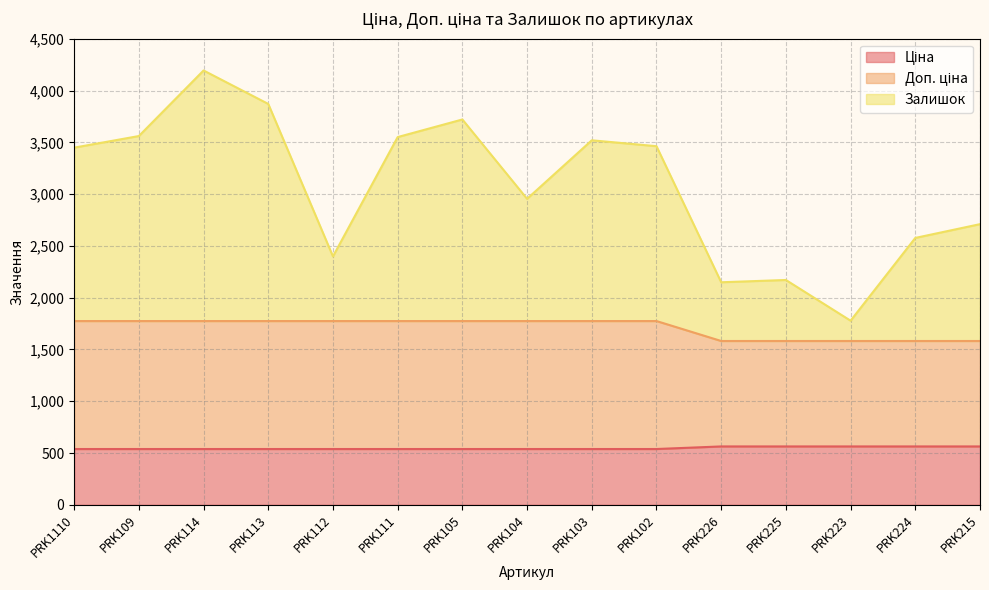

What is the label of the 8th point from the right?

PRK104